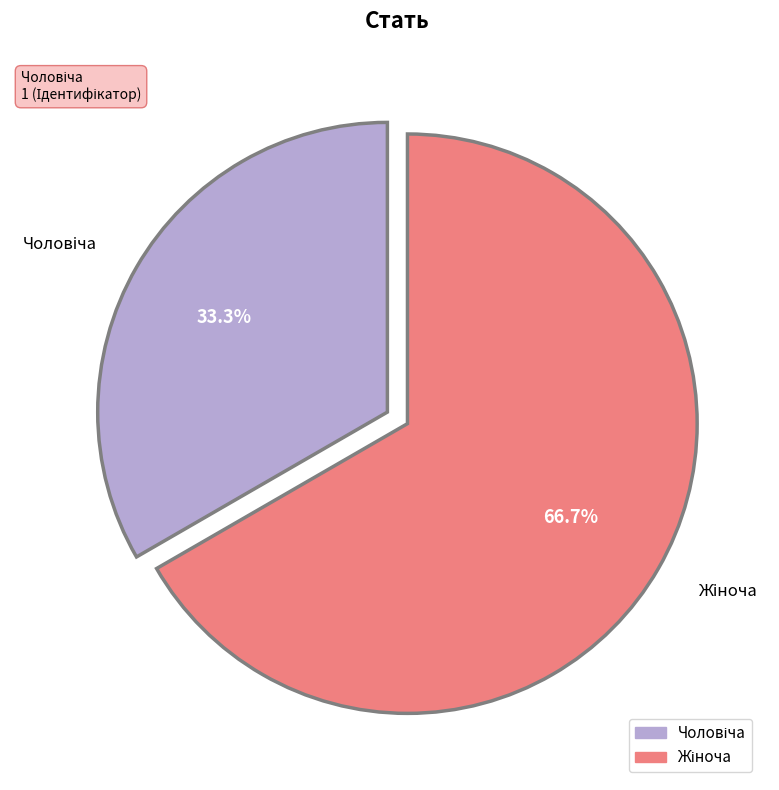

Approximately how many times larger is the value at Чоловіча compared to Жіноча?

0.5